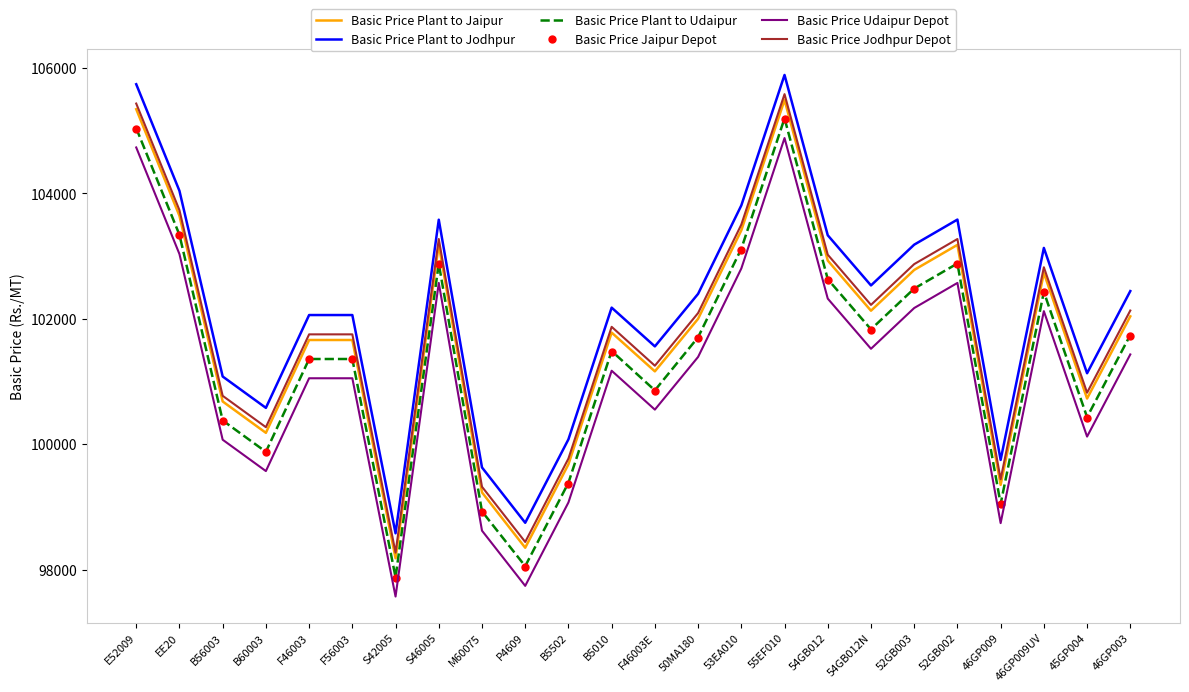

At which category is the sum across all series the highest?

55EF010